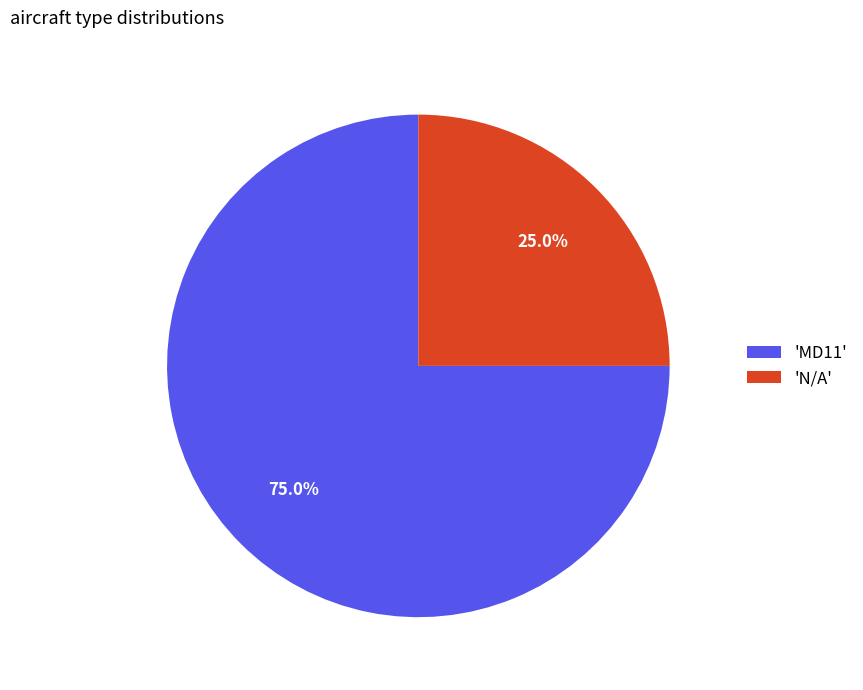

Count the number of slices in the pie.

2